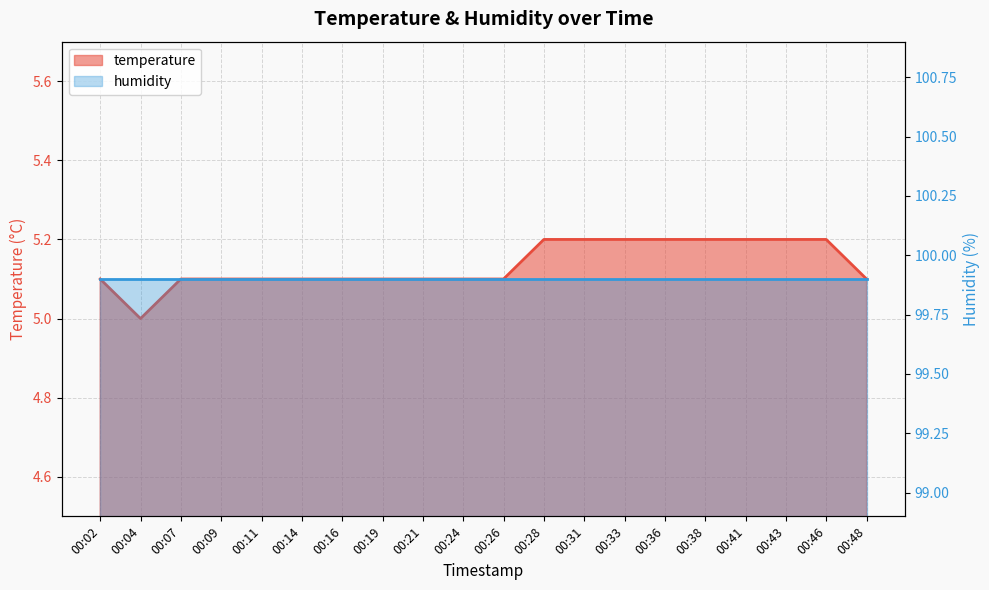

Between 00:16 and 00:31, which is larger?

00:31